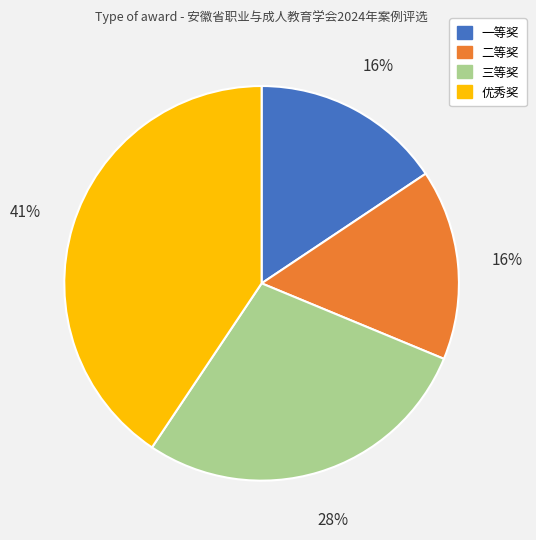

Is the sum of 二等奖 and 一等奖 greater than half?

No